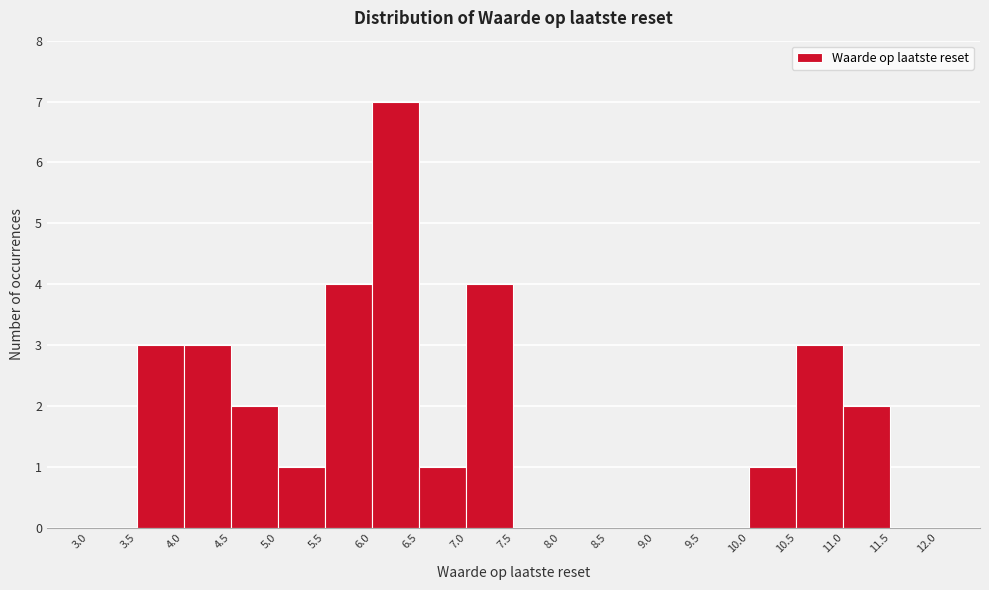

Reading left to right, list every bar in this chart as the range it spans on the x-axis followed by its height. The values are not printed on the chart, so give them approximately, as read against the axis.

3.0 to 3.5: 0
3.5 to 4.0: 3
4.0 to 4.5: 3
4.5 to 5.0: 2
5.0 to 5.5: 1
5.5 to 6.0: 4
6.0 to 6.5: 7
6.5 to 7.0: 1
7.0 to 7.5: 4
7.5 to 8.0: 0
8.0 to 8.5: 0
8.5 to 9.0: 0
9.0 to 9.5: 0
9.5 to 10.0: 0
10.0 to 10.5: 1
10.5 to 11.0: 3
11.0 to 11.5: 2
11.5 to 12.0: 0